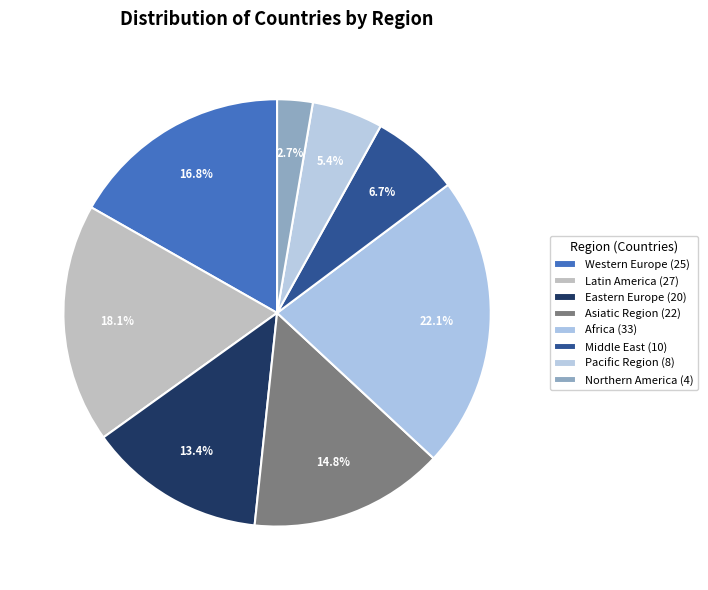

How many segments does this pie chart have?

8